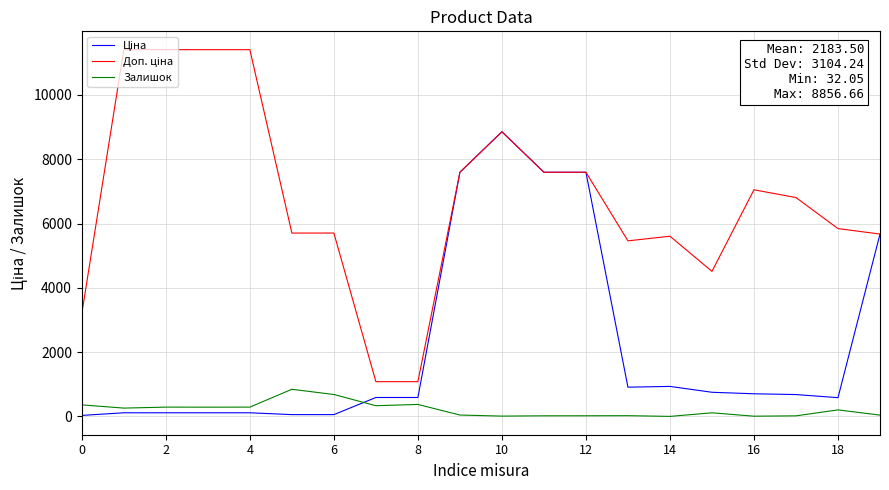

What is the greatest value displayed?

11410.0